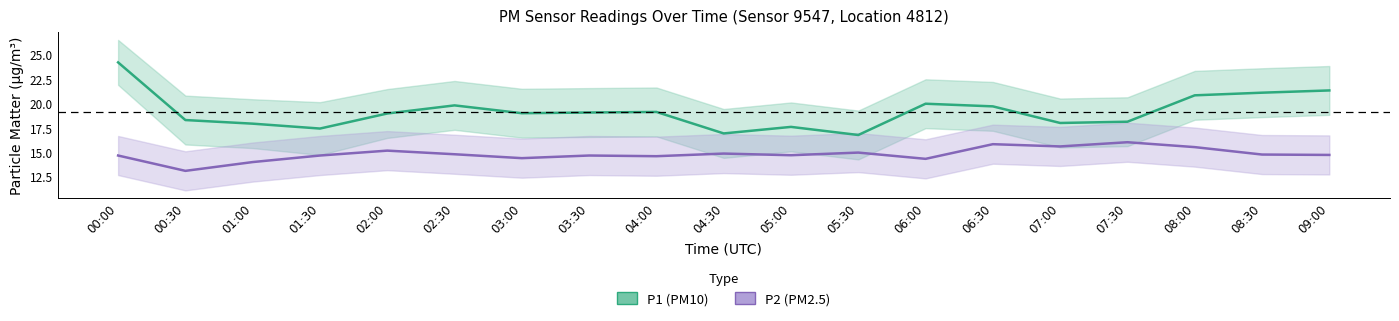

What is the approximate value of P2 (PM2.5) at 00:30?

13.1